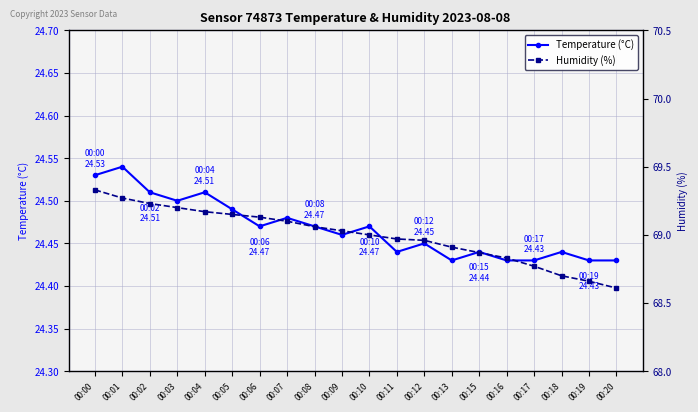

What are all the series names shown in the legend?

Temperature (°C), Humidity (%)